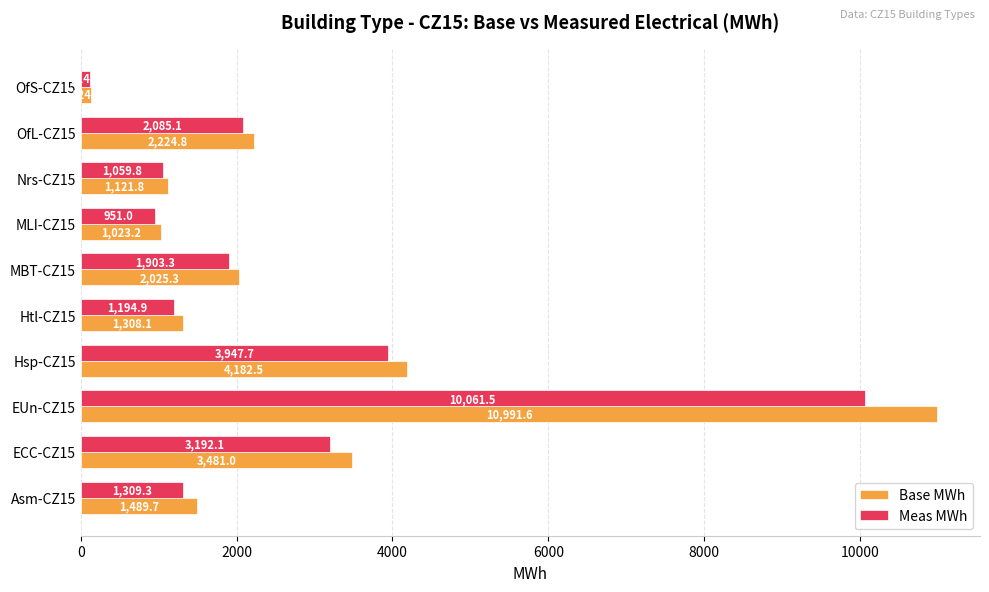

What are all the series names shown in the legend?

Base MWh, Meas MWh